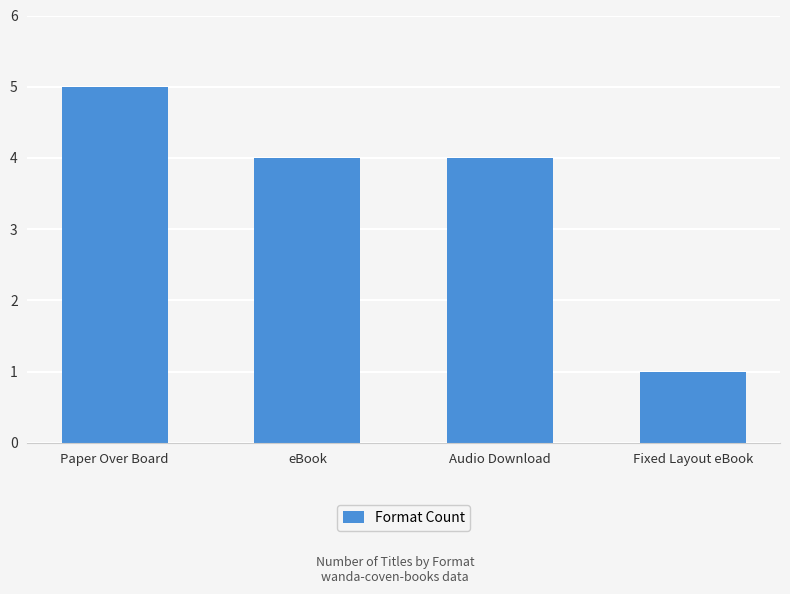

Between eBook and Paper Over Board, which is larger?

Paper Over Board